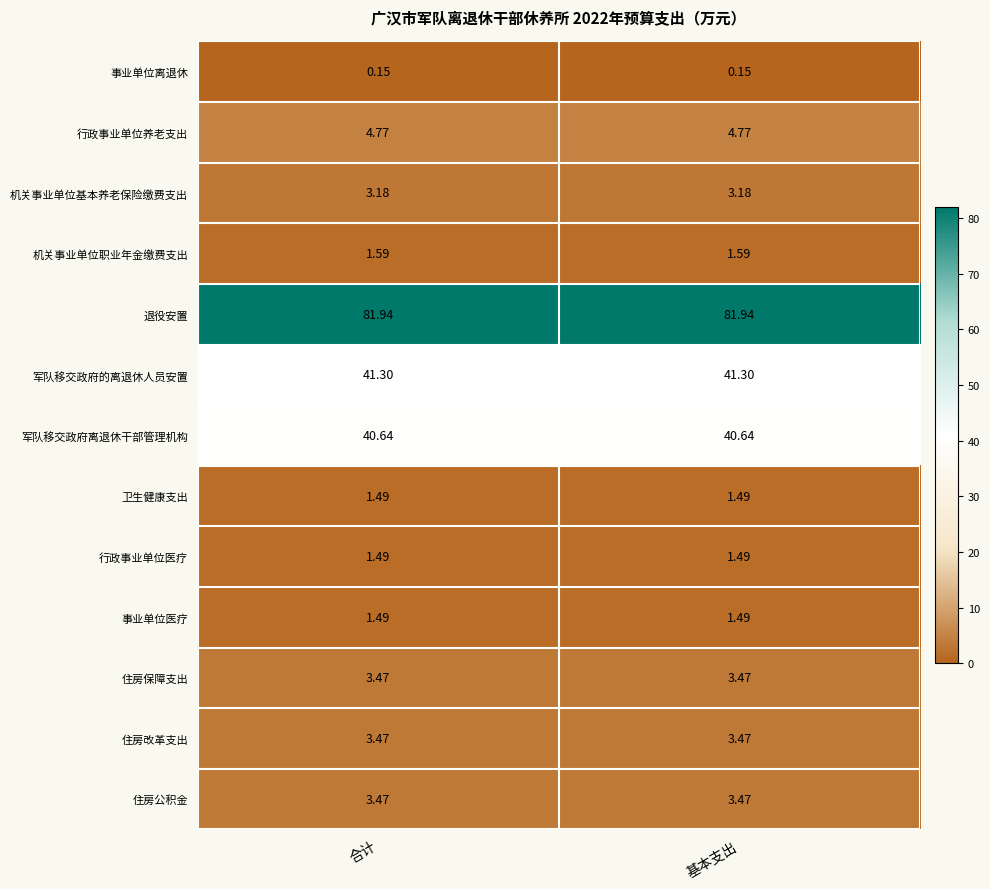

Is the value of 机关事业单位职业年金缴费支出 at 基本支出 greater than the value of 事业单位离退休 at 基本支出?

Yes